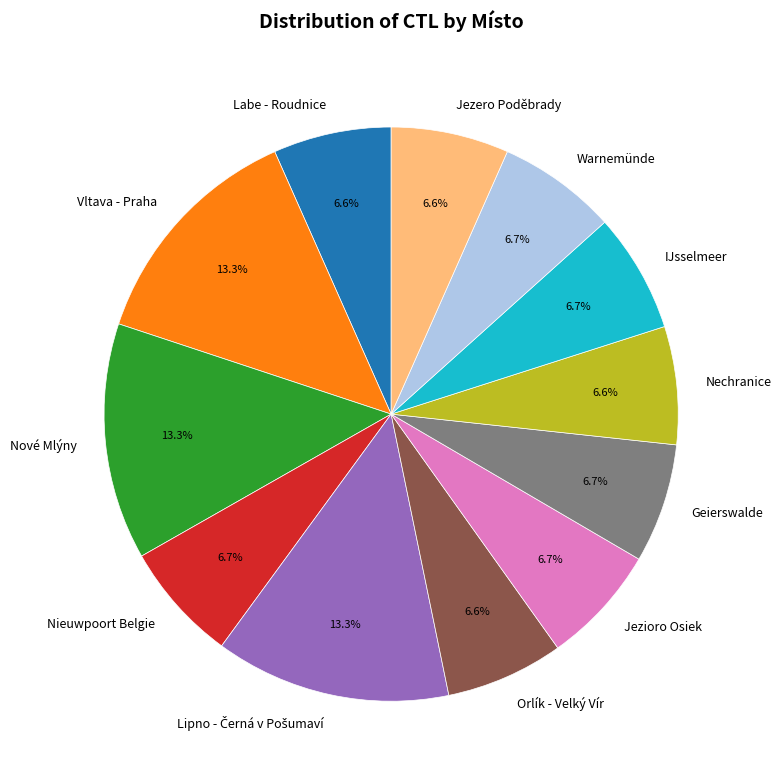

Combined, do Orlík - Velký Vír and Nieuwpoort Belgie account for over 50%?

No